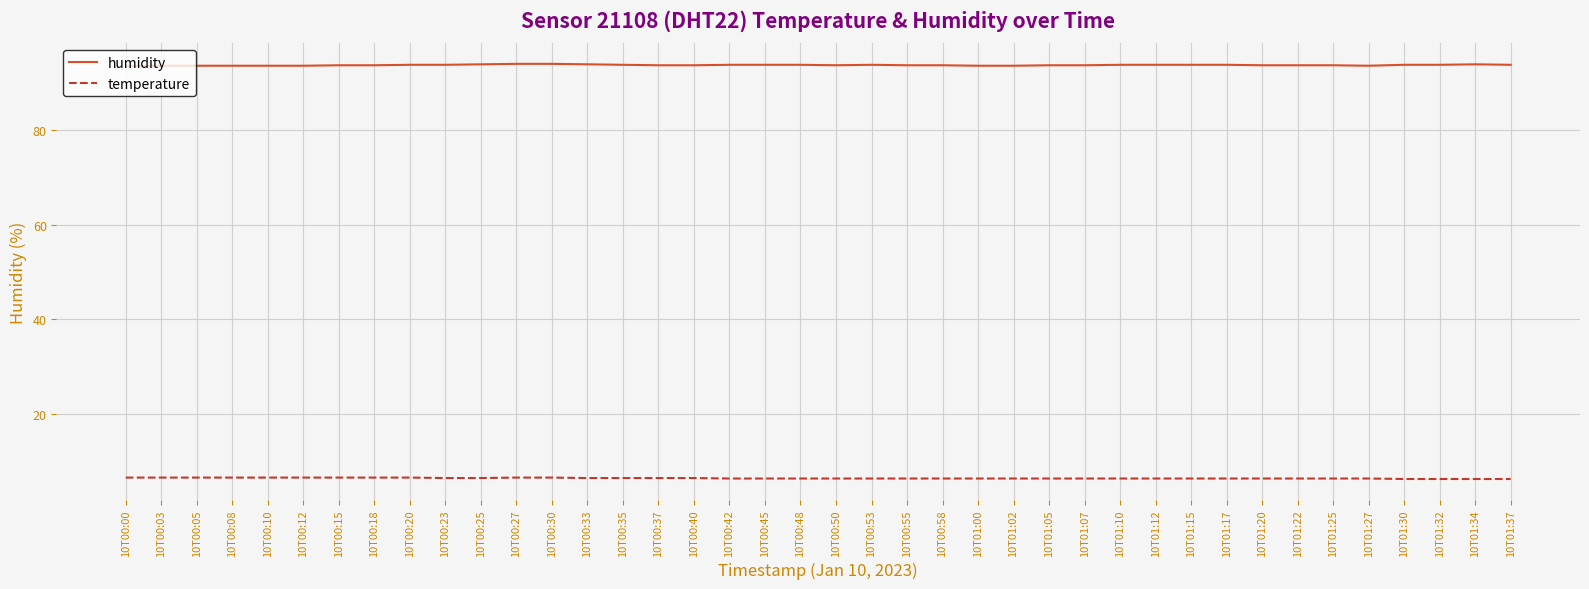

What position from the right is 10T00:25?

30